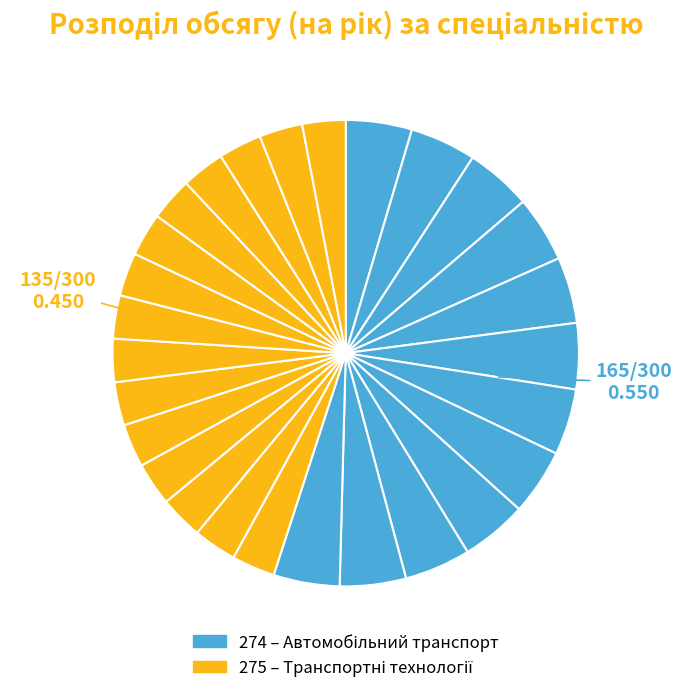

How many slices are in this pie chart?

27